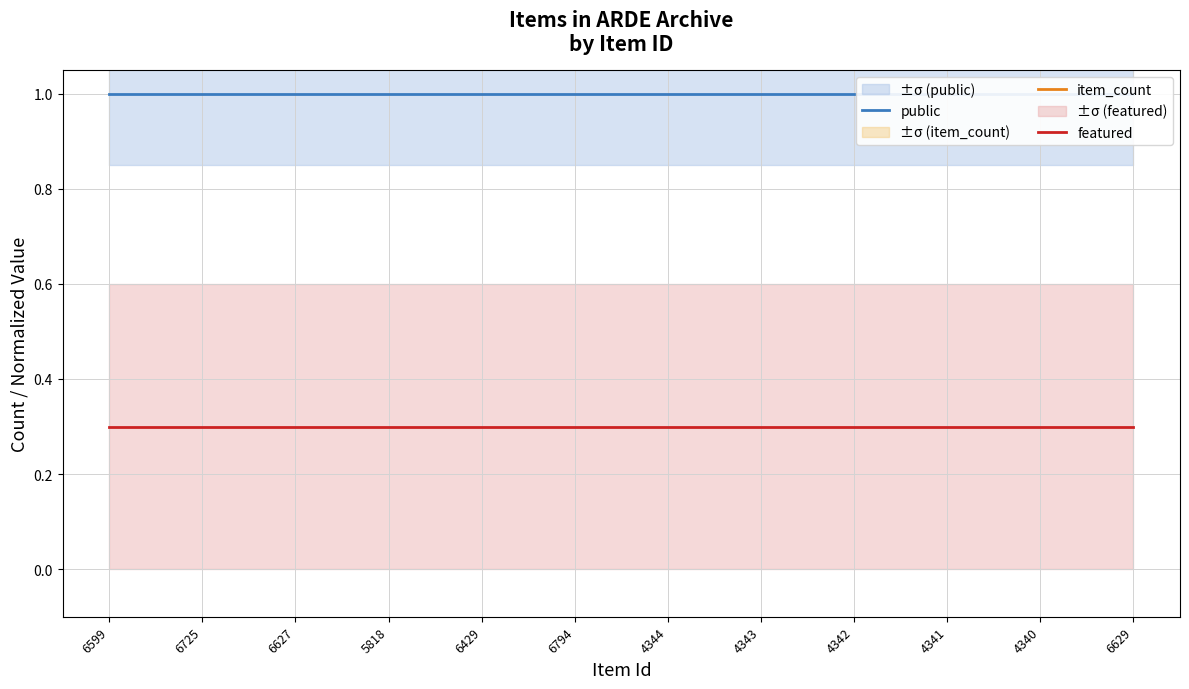

Which category has the lowest value in the public series?

6599